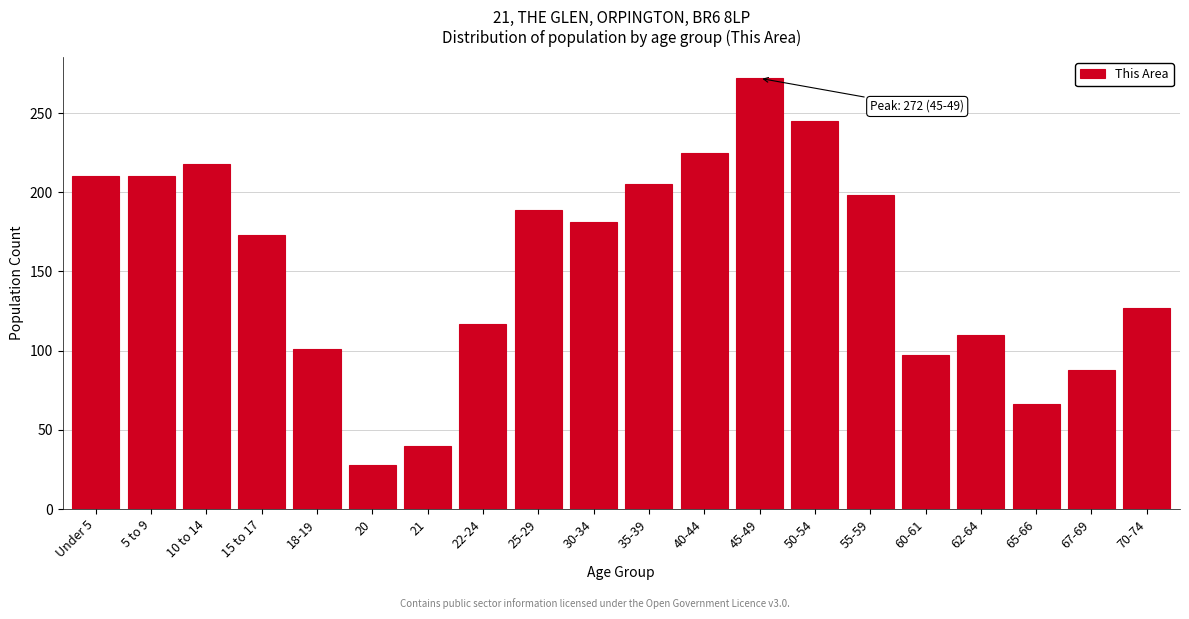

Reading right to left, list all the values displayed in this chart.

127	88	66	110	97	198	245	272	225	205	181	189	117	40	28	101	173	218	210	210